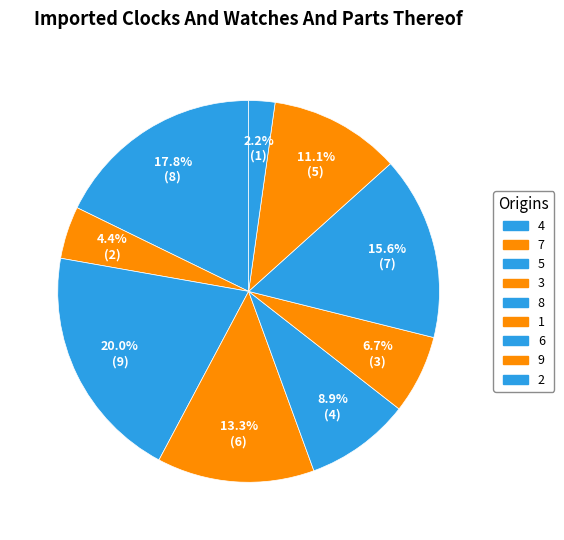

To the nearest percent, what is the average slice percentage?

11%